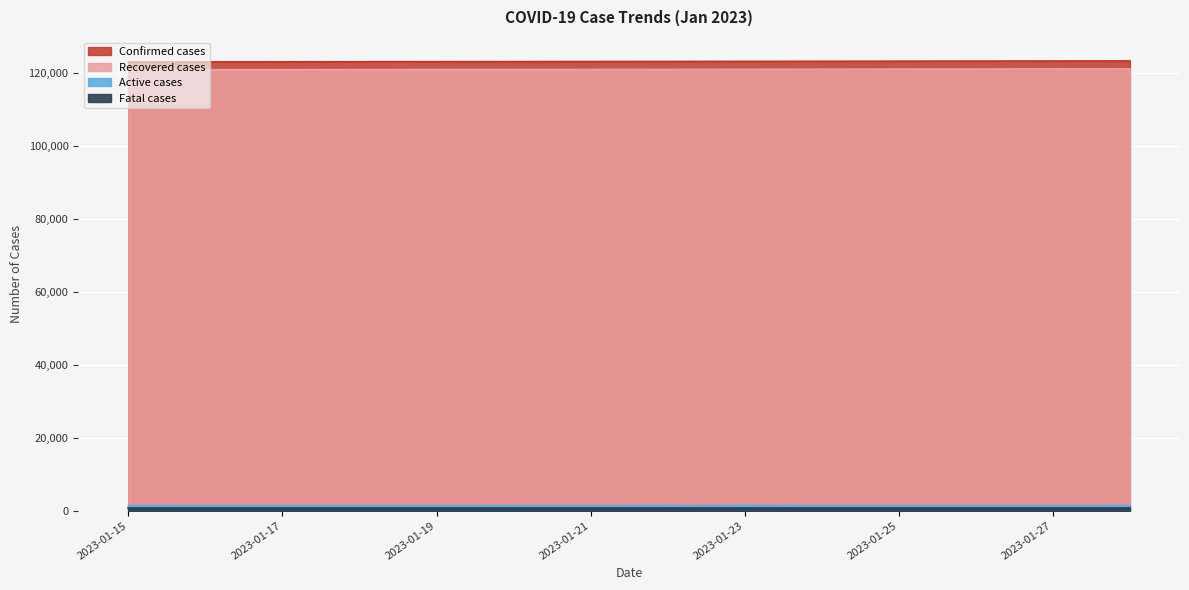

Which label corresponds to the largest value in the chart?

2023-01-28